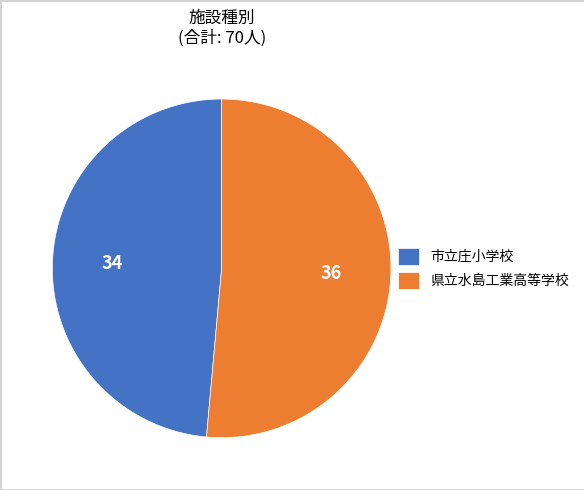

Does 県立水島工業高等学校 represent more than half of the total?

Yes